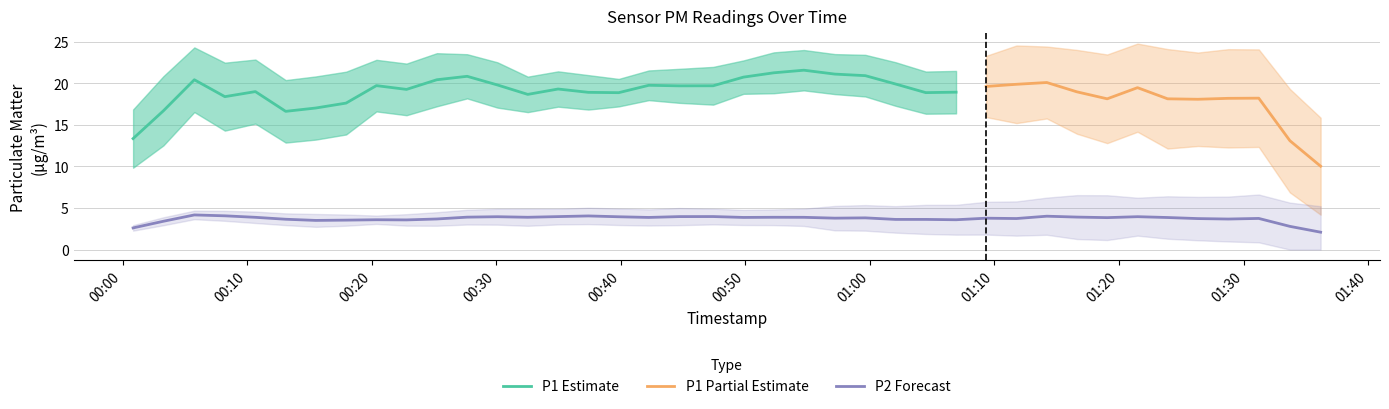

At which category does the chart reach its peak across all series?

2